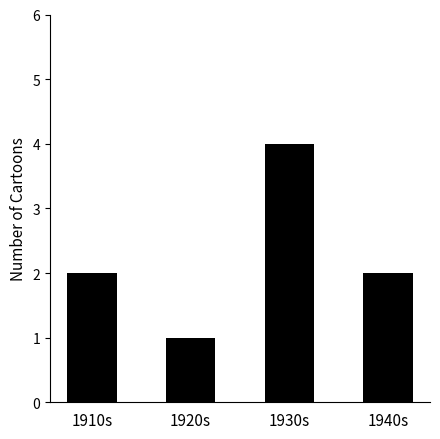

What is the maximum value shown in the chart?

4